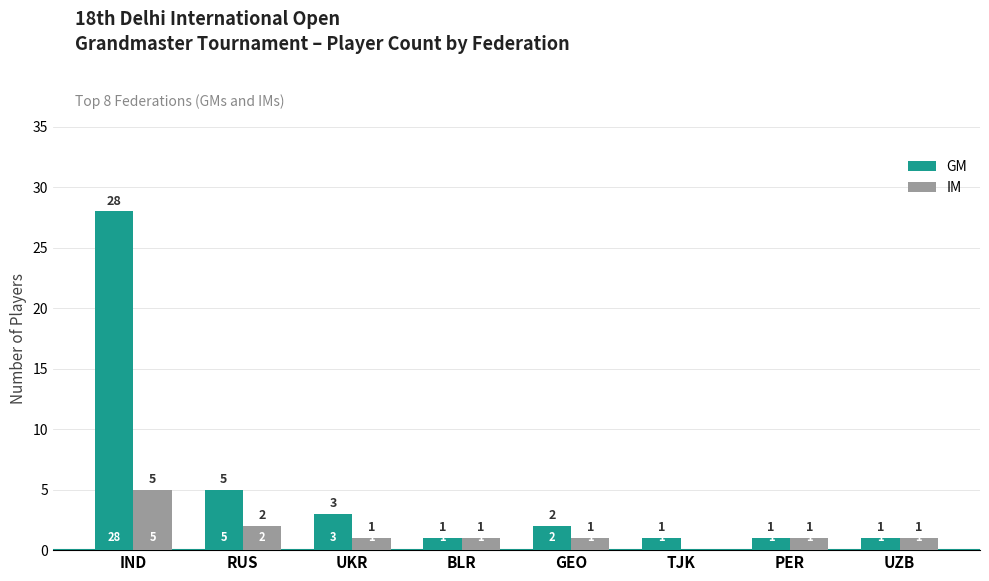

What is the sum of all IM values?

12